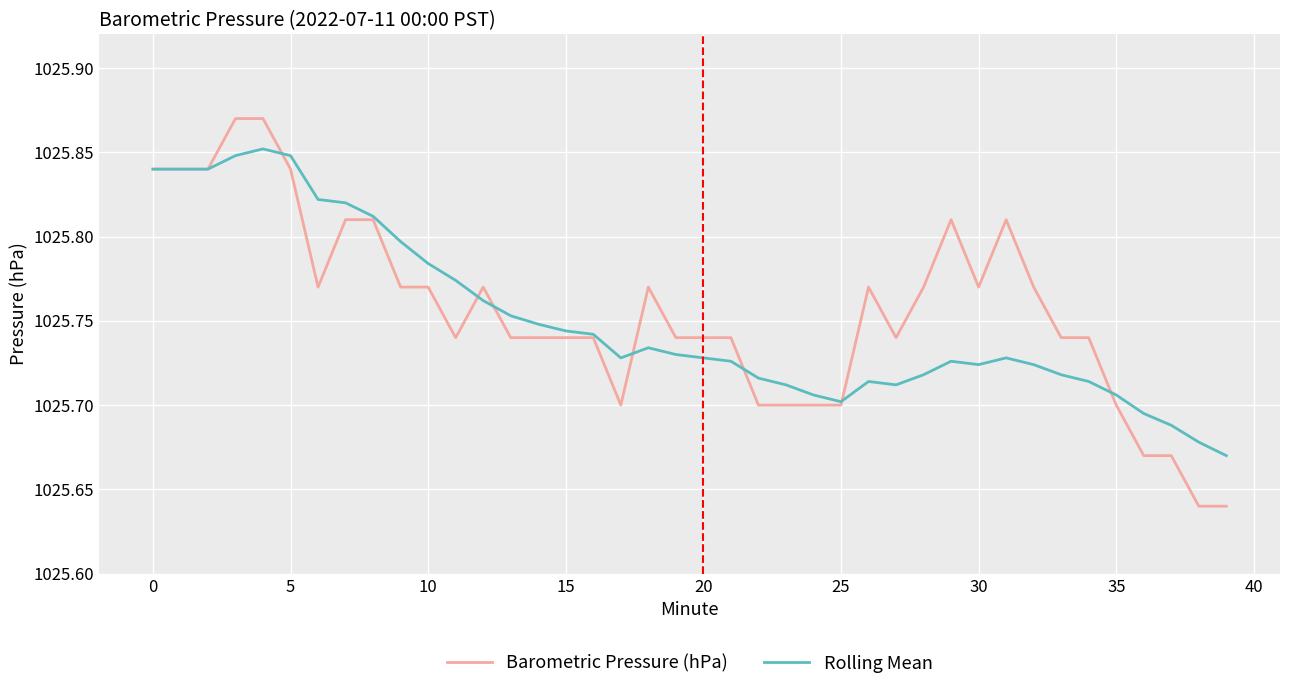

Which series has the widest spread of values?

Barometric Pressure (hPa)